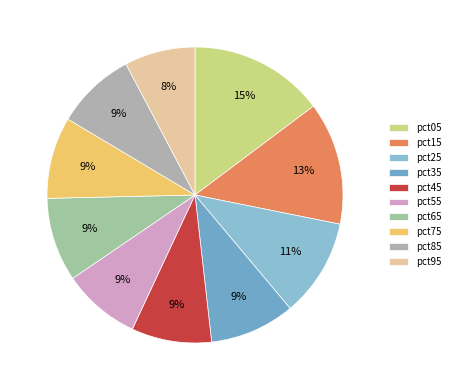

The pct95 slice represents 8% of the pie. True or false?

True